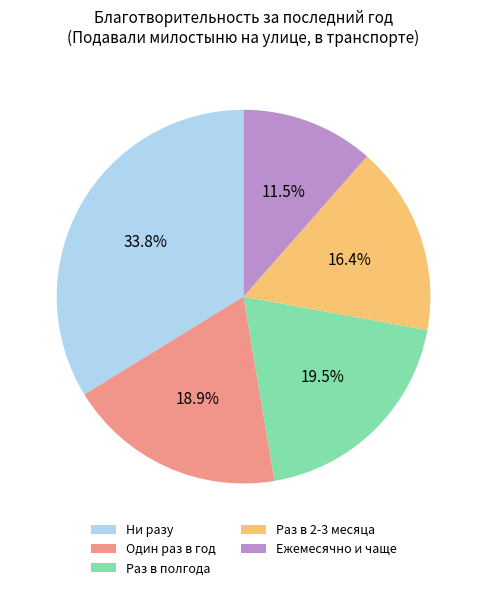

Is it true that Раз в 2-3 месяца is 16% of the pie?

True